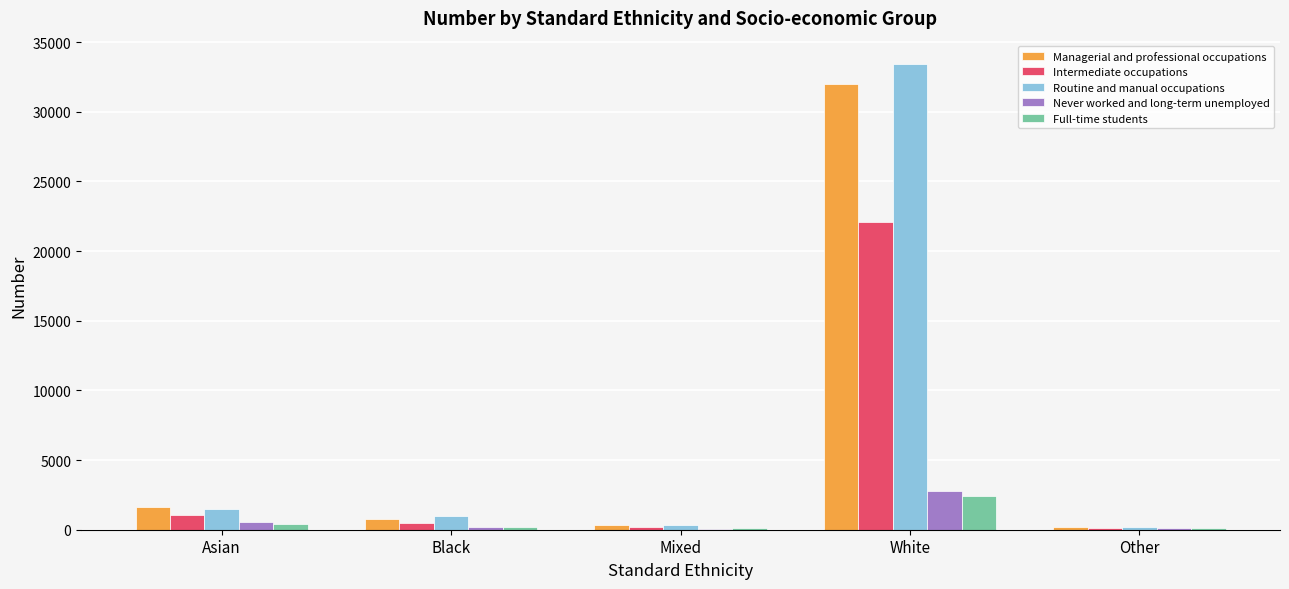

True or false: Never worked and long-term unemployed has a value of 2801 at White.

True